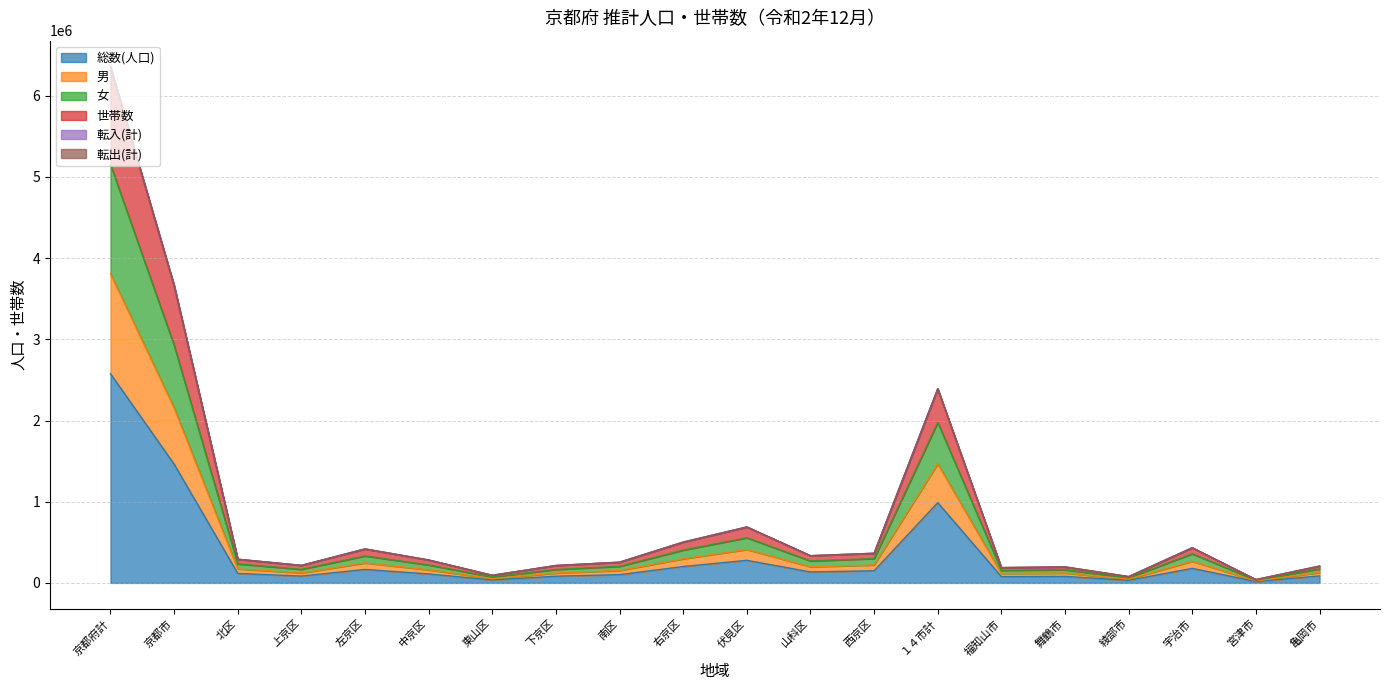

The value of 転入(計) at 左京区 is 103565. True or false?

False